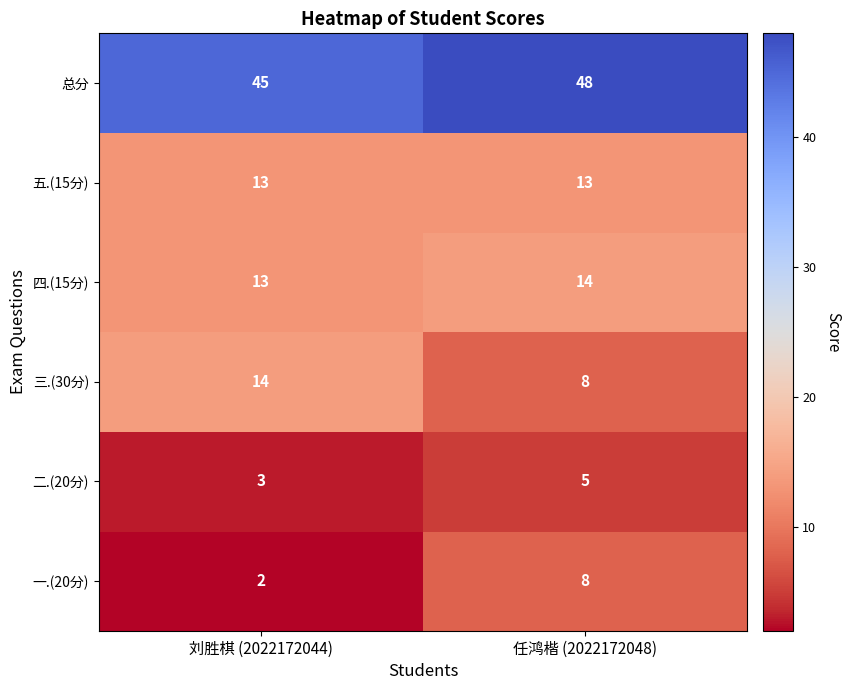

What is the lowest value of the 总分 series?

45